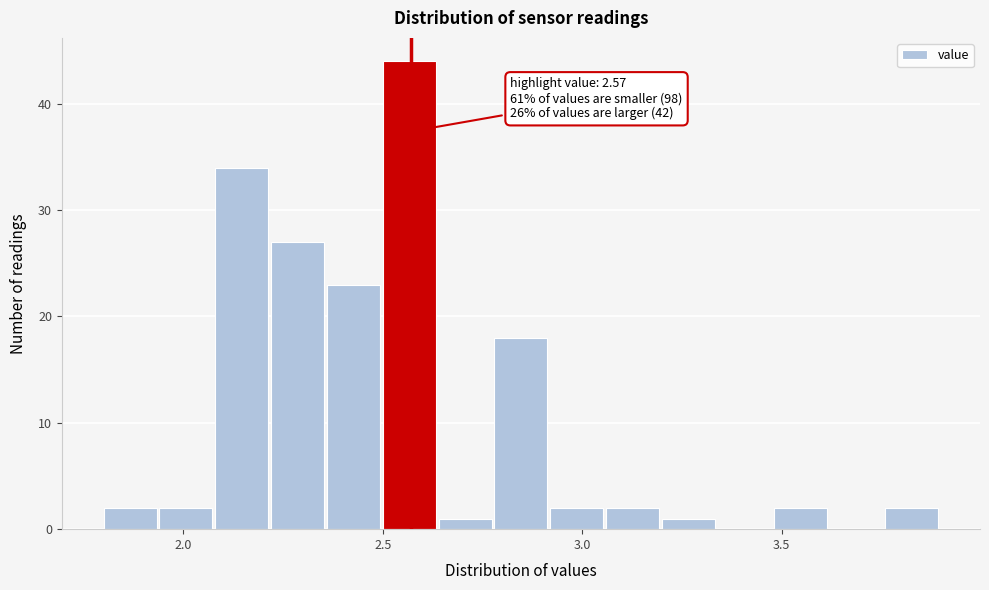

Around what value on the x-axis is the tallest bar? Give the approximate position of its centre, as read against the axis.

2.55